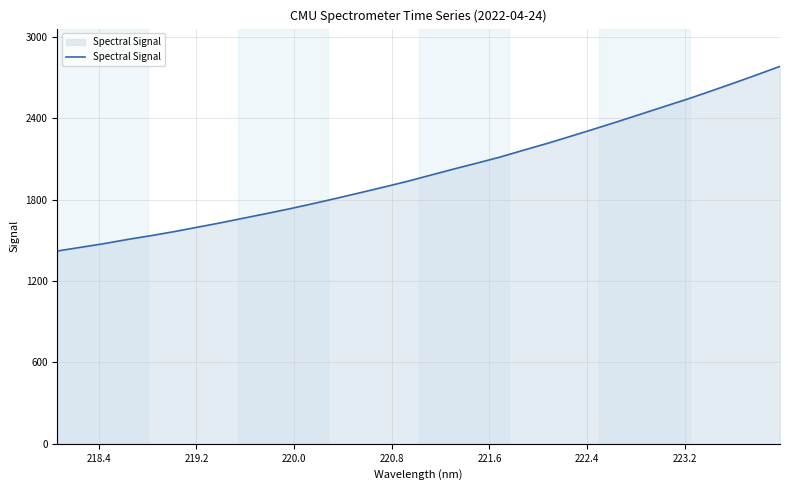

How many lines are shown in the chart?

1